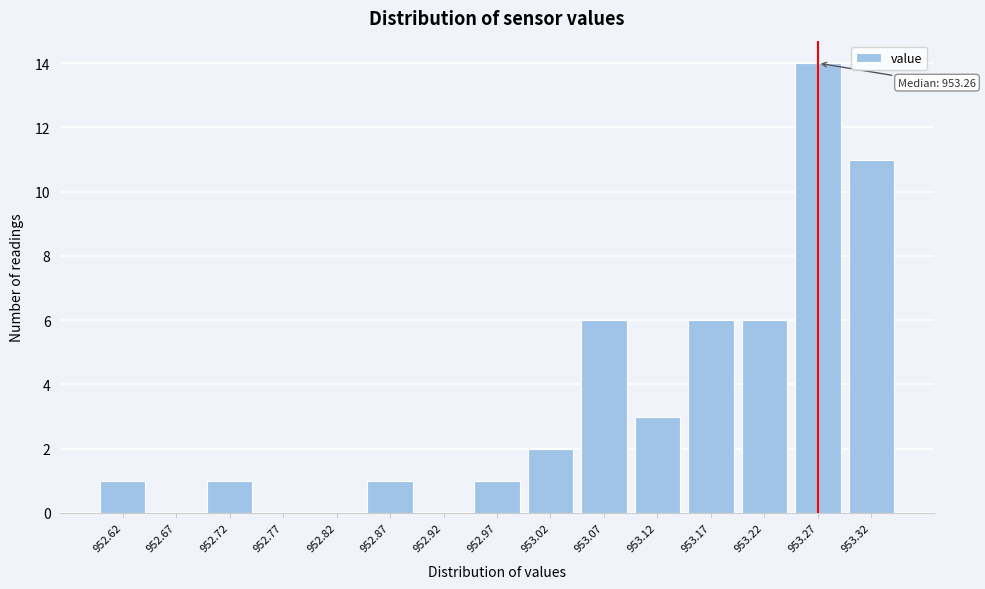

Reading left to right, extract all data points from this chart.

952.62=1	952.67=0	952.72=1	952.77=0	952.82=0	952.87=1	952.92=0	952.97=1	953.02=2	953.07=6	953.12=3	953.17=6	953.22=6	953.27=14	953.32=11